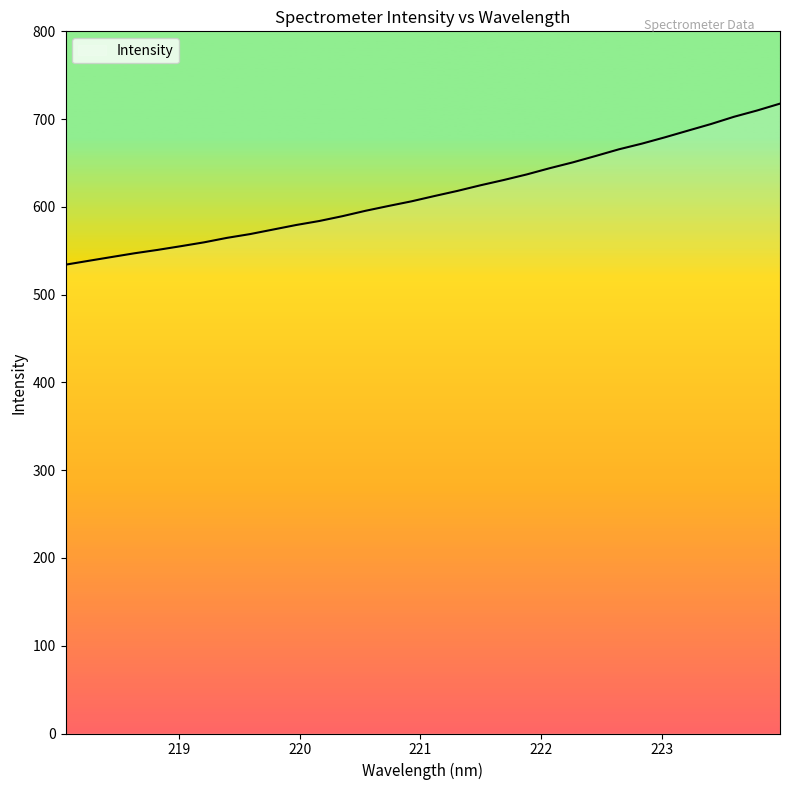

What is the average value?

615.5